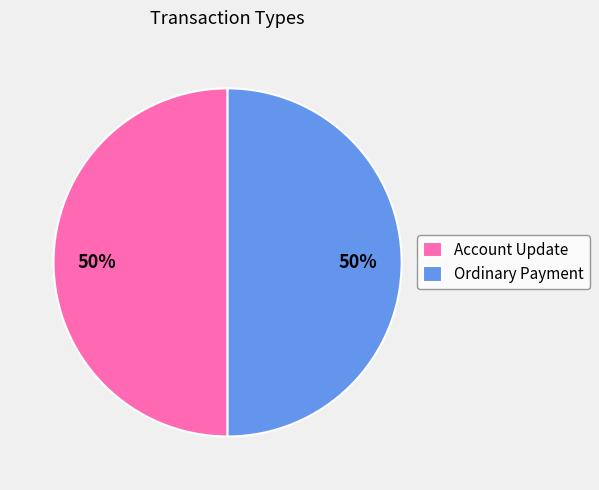

To the nearest percent, what portion does Ordinary Payment represent?

50%